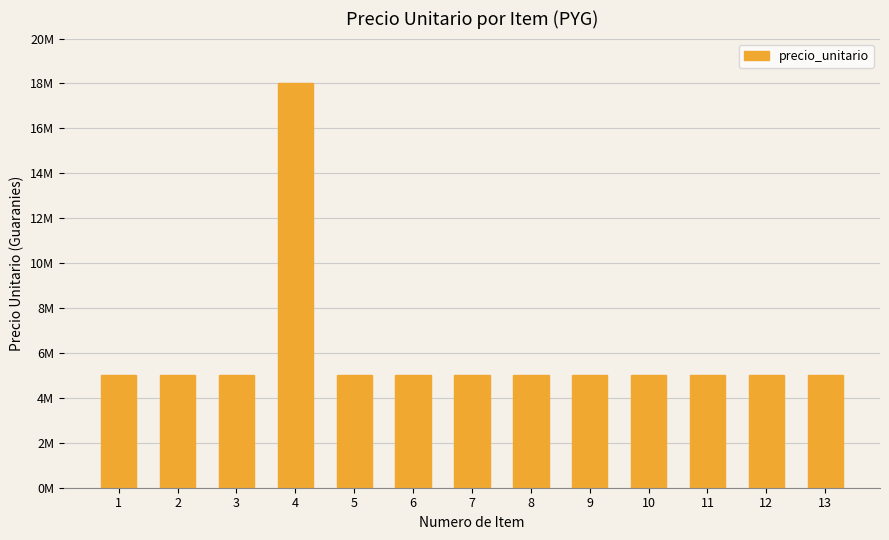

Reading left to right, extract all data points from this chart.

1=5000000	2=5000000	3=5000000	4=18000000	5=5000000	6=5000000	7=5000000	8=5000000	9=5000000	10=5000000	11=5000000	12=5000000	13=5000000